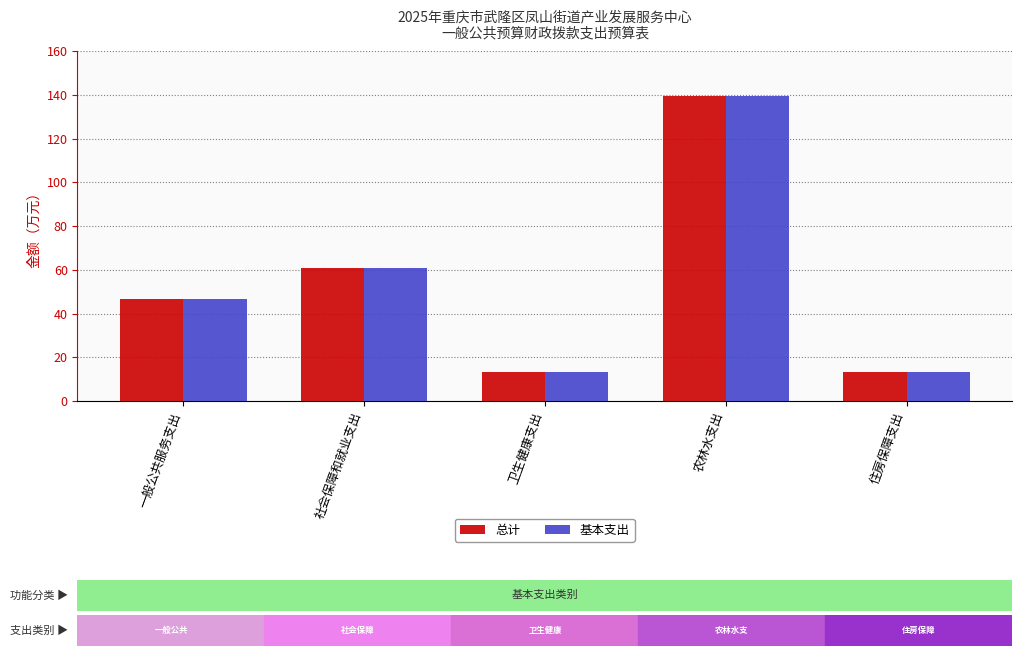

At which label is 基本支出 closest to 76?

社会保障和就业支出